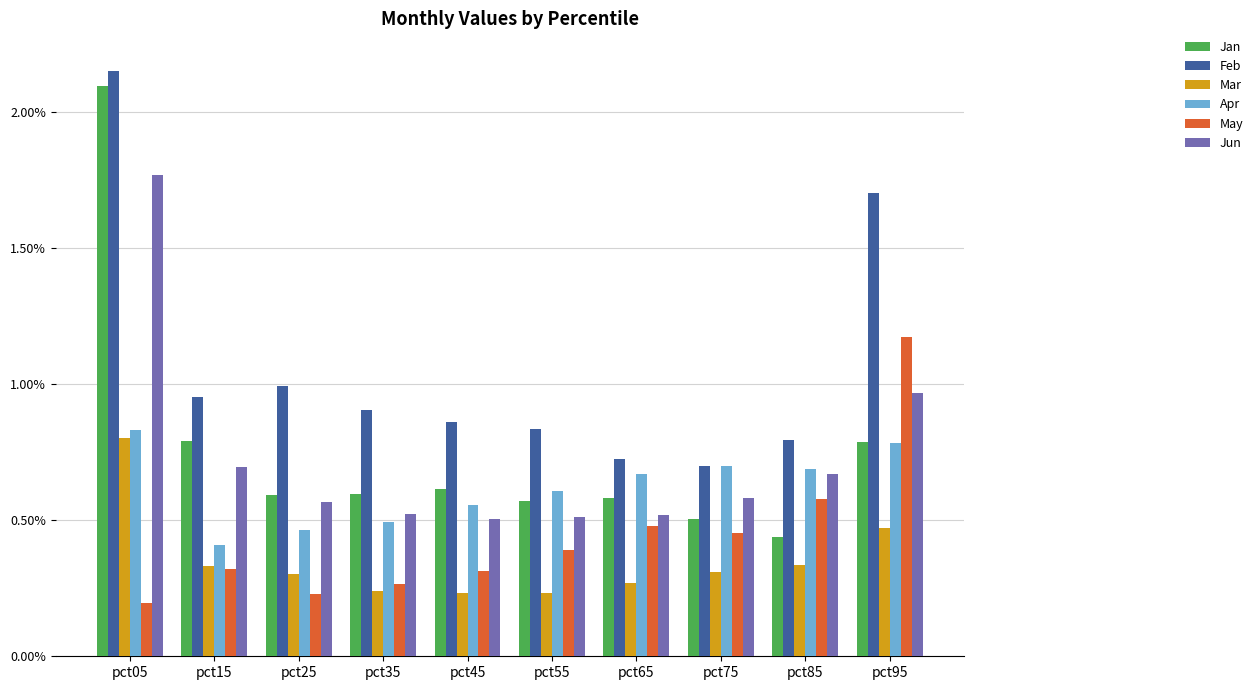

Which series has the largest total across all categories?

Feb